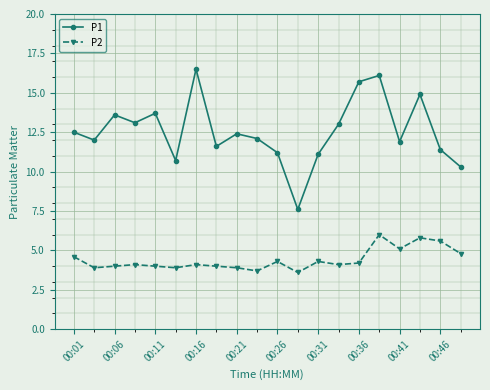

Reading left to right, list all the values displayed in this chart.

P1: 12.5	12.0	13.6	13.1	13.7	10.7	16.5	11.6	12.4	12.1	11.2	7.6	11.1	13.0	15.7	16.1	11.9	14.9	11.4	10.3
P2: 4.6	3.9	4.0	4.1	4.0	3.9	4.1	4.0	3.9	3.7	4.3	3.6	4.3	4.1	4.2	6.0	5.1	5.8	5.6	4.8